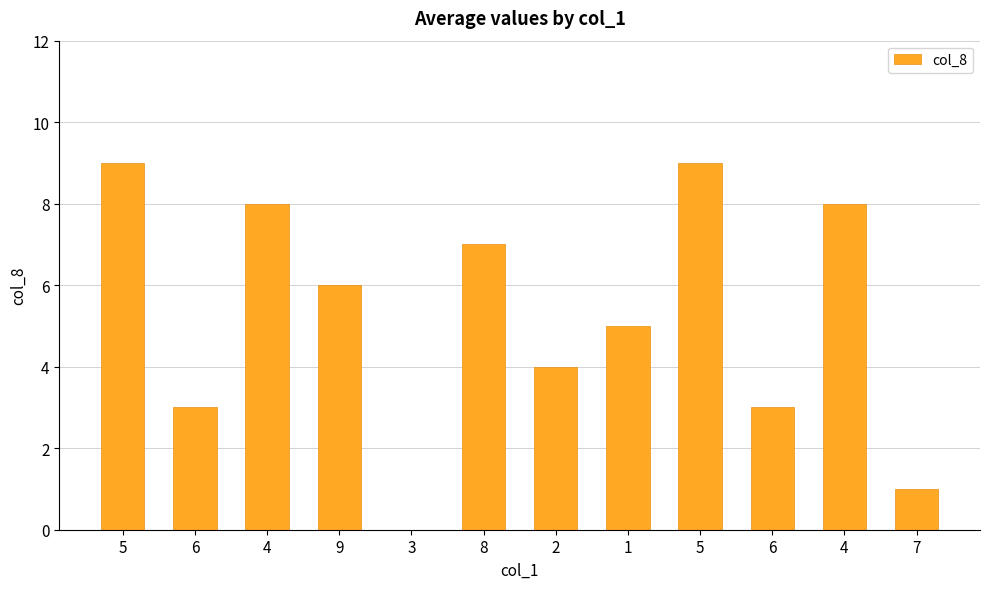

Are the bars grouped side by side (vs. stacked)?

No